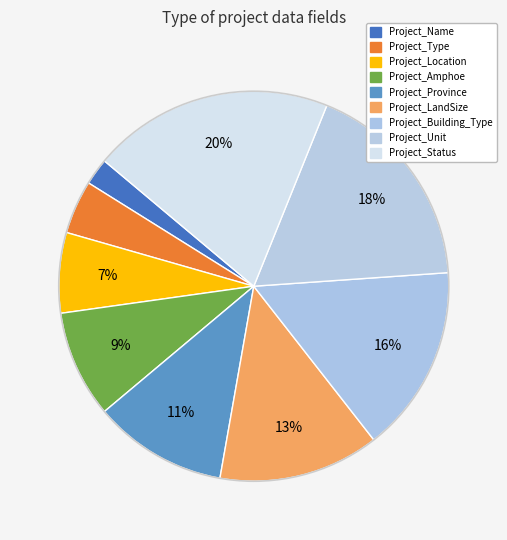

To the nearest percent, what portion does Project_Type represent?

4%